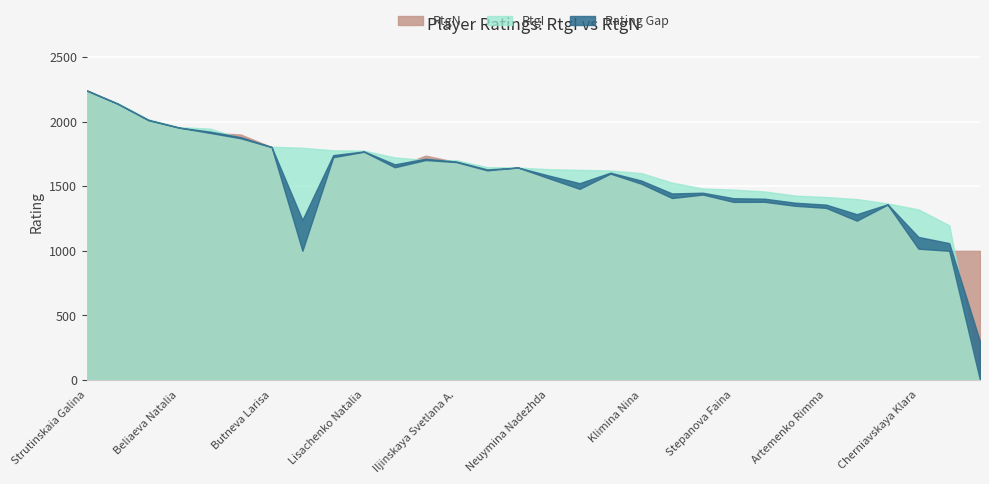

Reading right to left, list all the values displayed in this chart.

RtgI: 0	1197	1320	1366	1400	1416	1427	1459	1473	1482	1527	1601	1621	1626	1631	1644	1647	1700	1702	1722	1775	1777	1797	1805	1870	1945	1956	2018	2143	2239
RtgN: 1000	1000	1016	1357	1233	1332	1348	1379	1378	1435	1408	1519	1597	1479	1561	1644	1622	1686	1736	1646	1766	1724	1000	1802	1899	1912	1952	2010	2137	2243